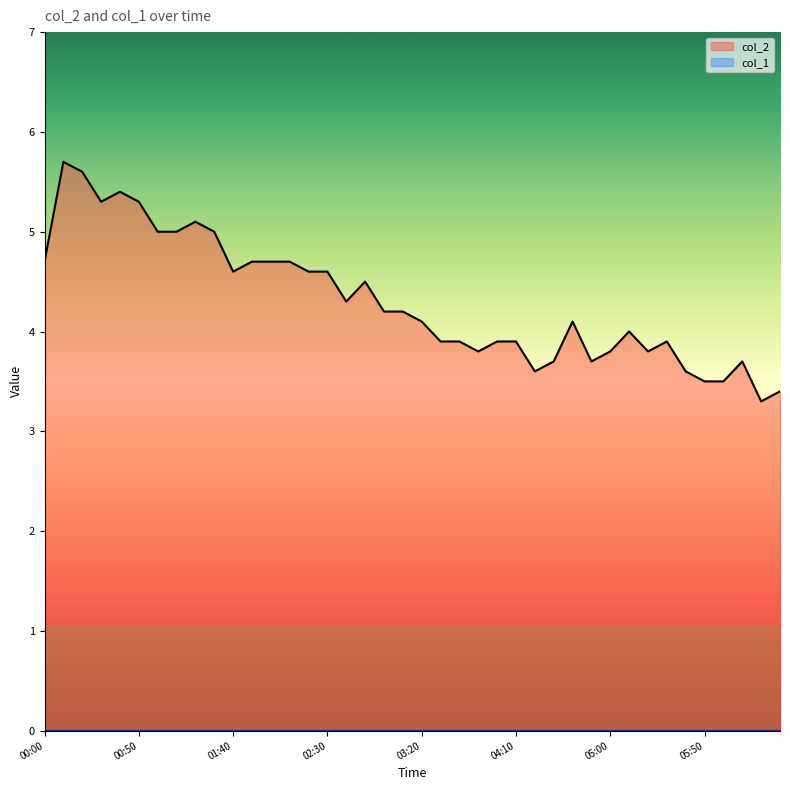

Reading left to right, what are all the values shown in this chart?

00:00=4.7	00:10=5.7	00:20=5.6	00:30=5.3	00:40=5.4	00:50=5.3	01:00=5.0	01:10=5.0	01:20=5.1	01:30=5.0	01:40=4.6	01:50=4.7	02:00=4.7	02:10=4.7	02:20=4.6	02:30=4.6	02:40=4.3	02:50=4.5	03:00=4.2	03:10=4.2	03:20=4.1	03:30=3.9	03:40=3.9	03:50=3.8	04:00=3.9	04:10=3.9	04:20=3.6	04:30=3.7	04:40=4.1	04:50=3.7	05:00=3.8	05:10=4.0	05:20=3.8	05:30=3.9	05:40=3.6	05:50=3.5	06:00=3.5	06:10=3.7	06:20=3.3	06:30=3.4